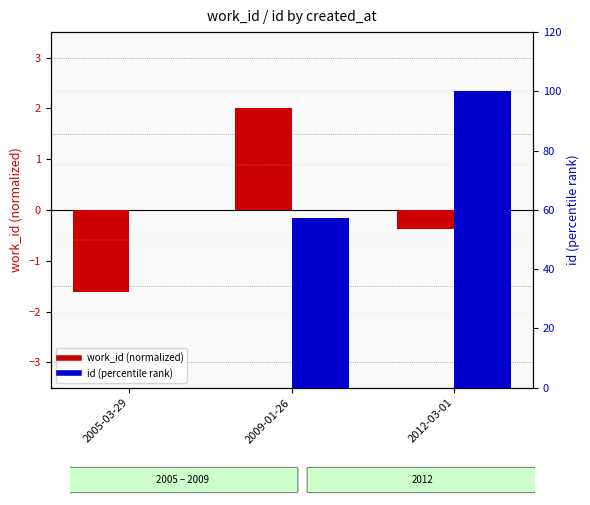

What is the spread (max minus min) of values at 2012-03-01?

100.4